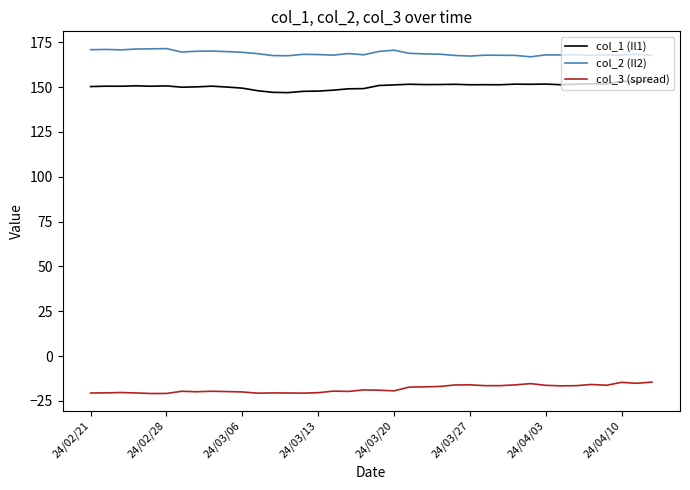

True or false: col_2 (Il2) has more than 0 interior local peaks.

True